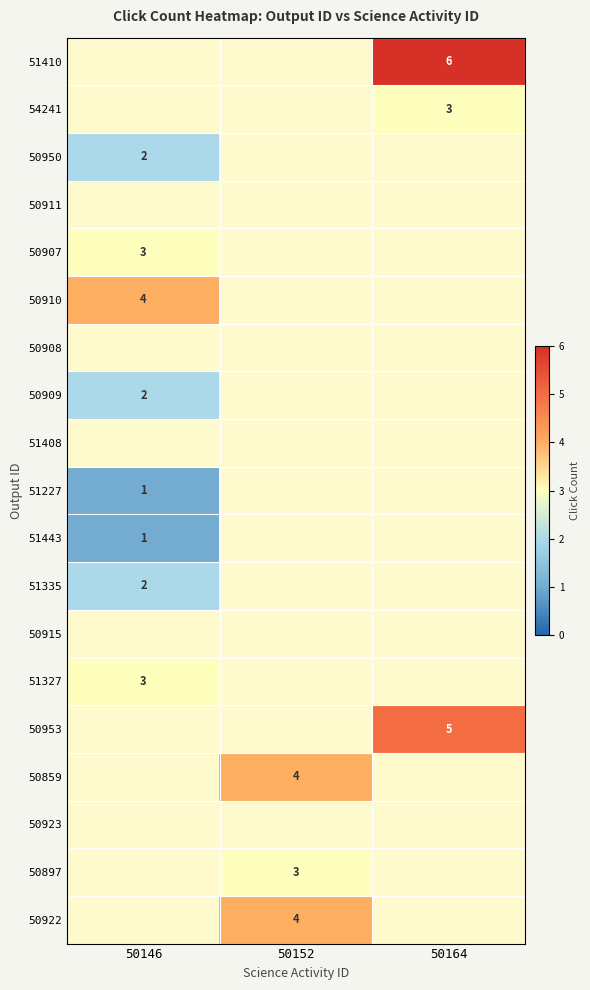

True or false: 50907 has a value of 3 at 50146.

True